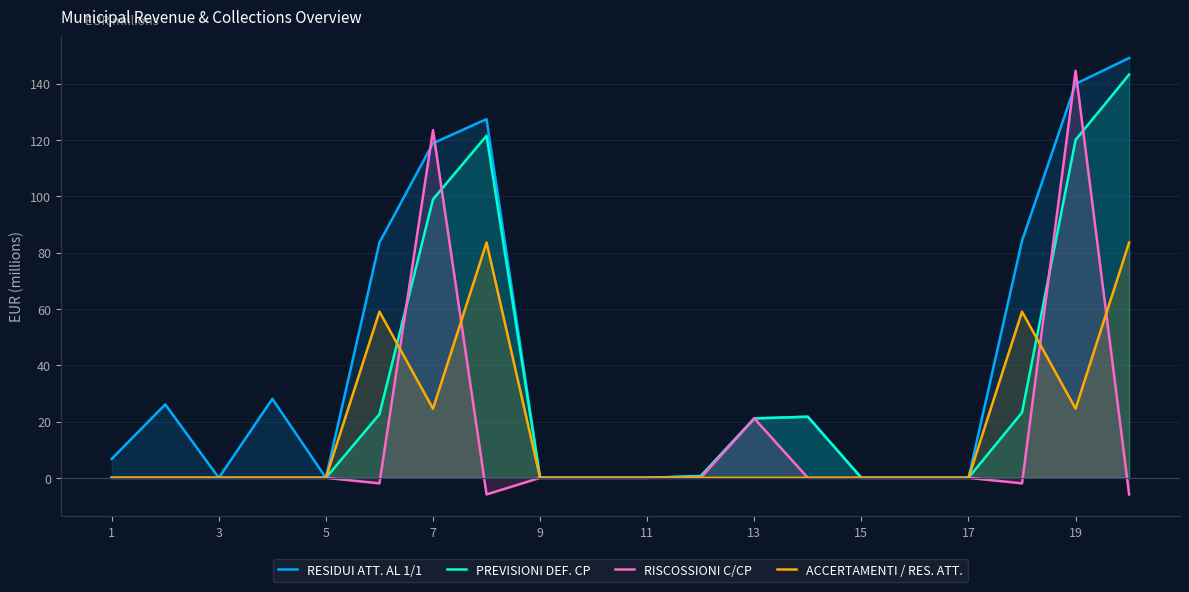

True or false: RISCOSSIONI C/CP has a value of 89.3 at 19.

False